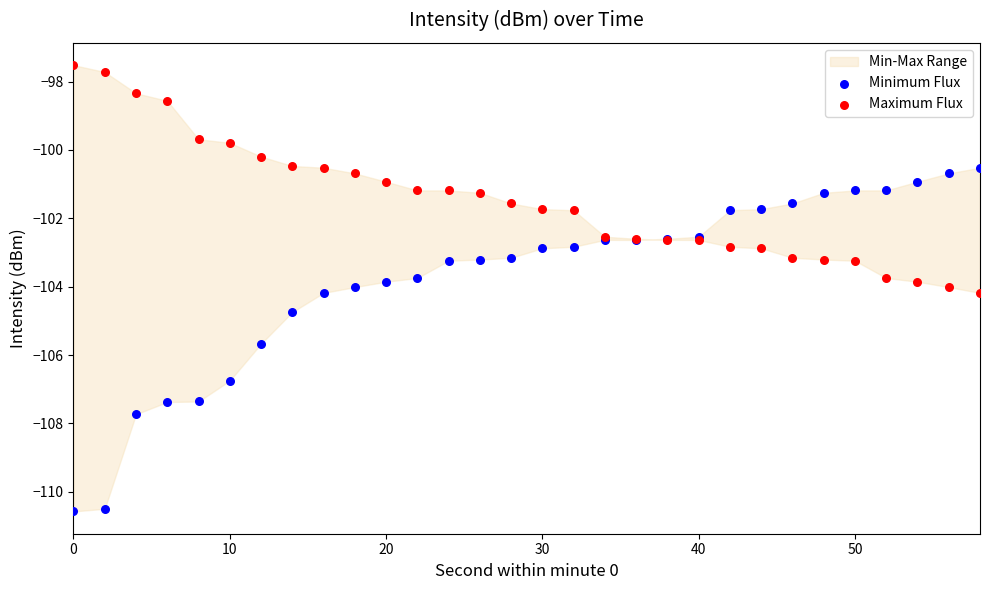

What is the X range (max minus min) for the scatter plot?

58.0